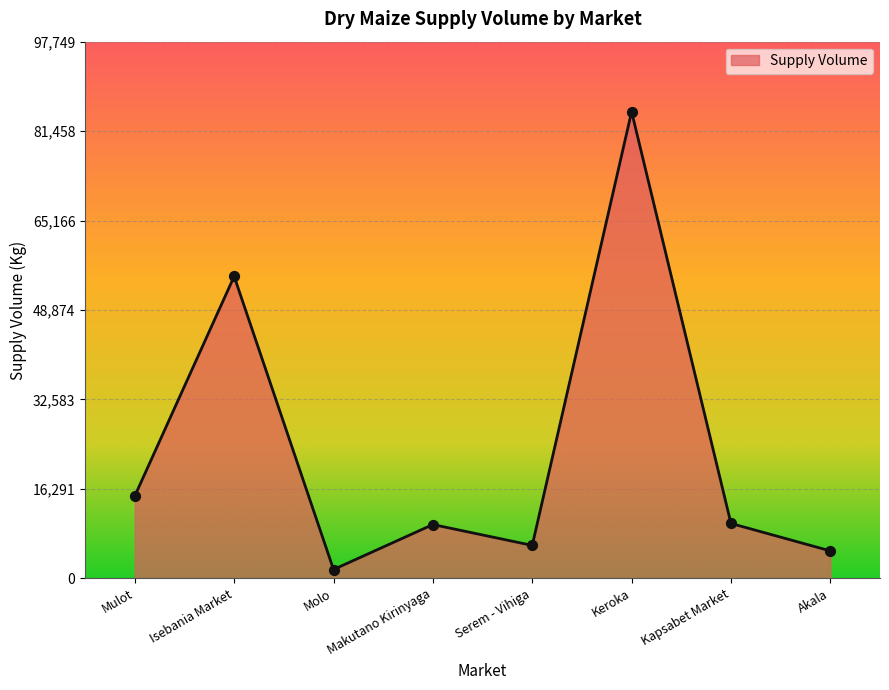

Approximately how many times larger is the value at Isebania Market compared to Akala?

11.0